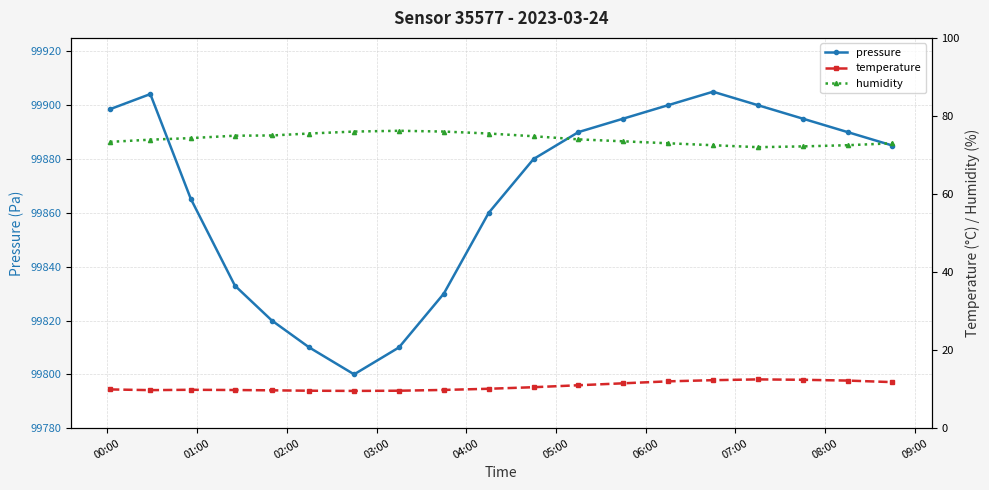

What are all the series names shown in the legend?

pressure, temperature, humidity